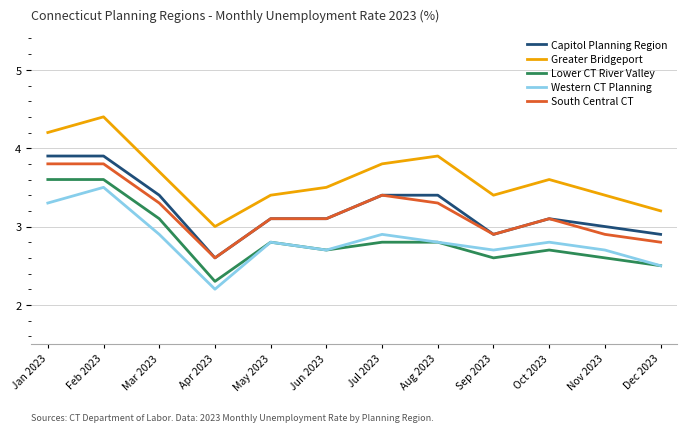

List the series in order of their peak value, lowest first.

Western CT Planning, Lower CT River Valley, South Central CT, Capitol Planning Region, Greater Bridgeport